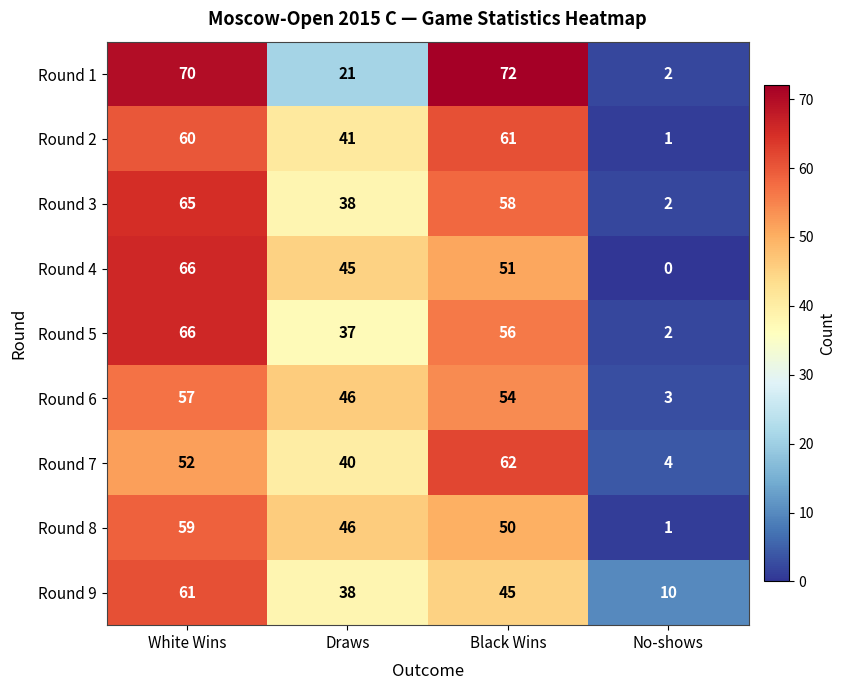

Between Draws and Black Wins, which series saw the biggest shift?

Round 1